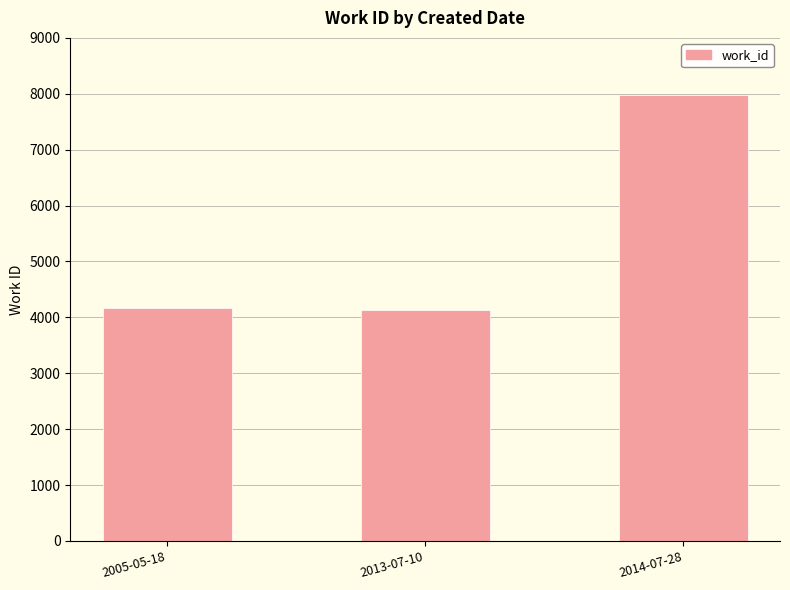

Approximately how many times larger is the value at 2005-05-18 compared to 2014-07-28?

0.5